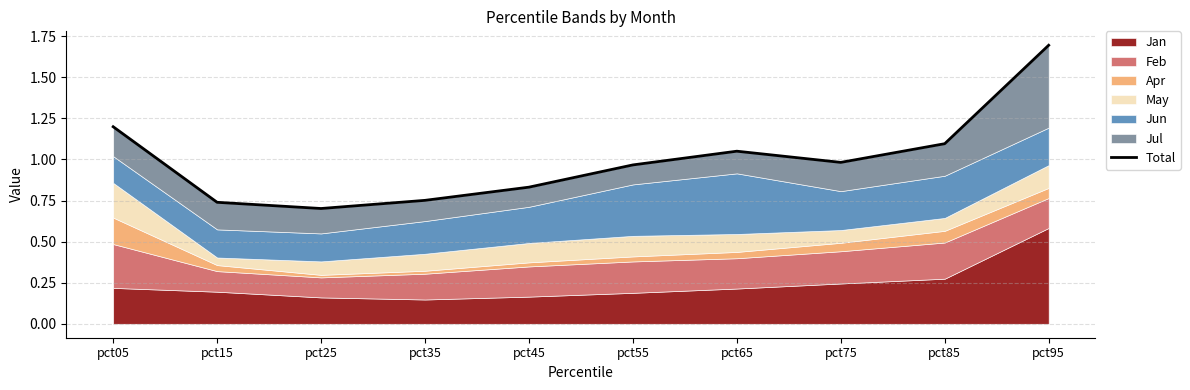

What is the average value?

1.0